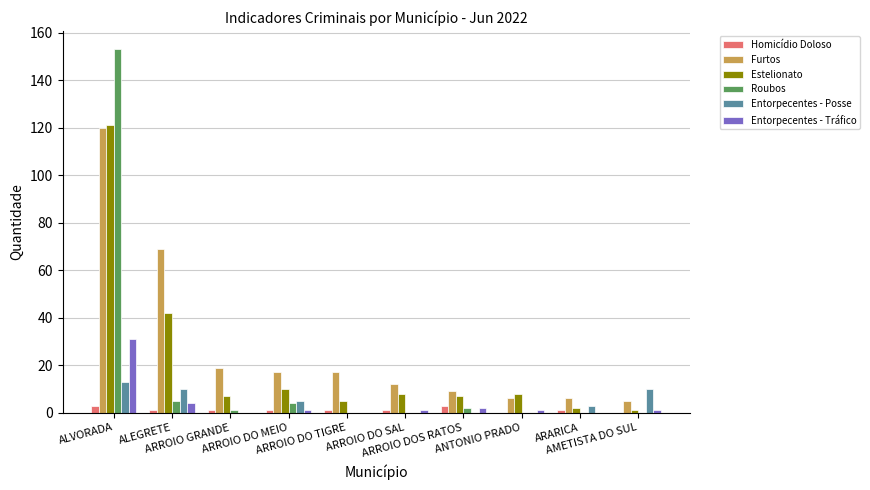

Reading left to right, transcribe all the data shown in this chart.

Homicídio Doloso: 3	1	1	1	1	1	3	0	1	0
Furtos: 120	69	19	17	17	12	9	6	6	5
Estelionato: 121	42	7	10	5	8	7	8	2	1
Roubos: 153	5	1	4	0	0	2	0	0	0
Entorpecentes - Posse: 13	10	0	5	0	0	0	0	3	10
Entorpecentes - Tráfico: 31	4	0	1	0	1	2	1	0	1